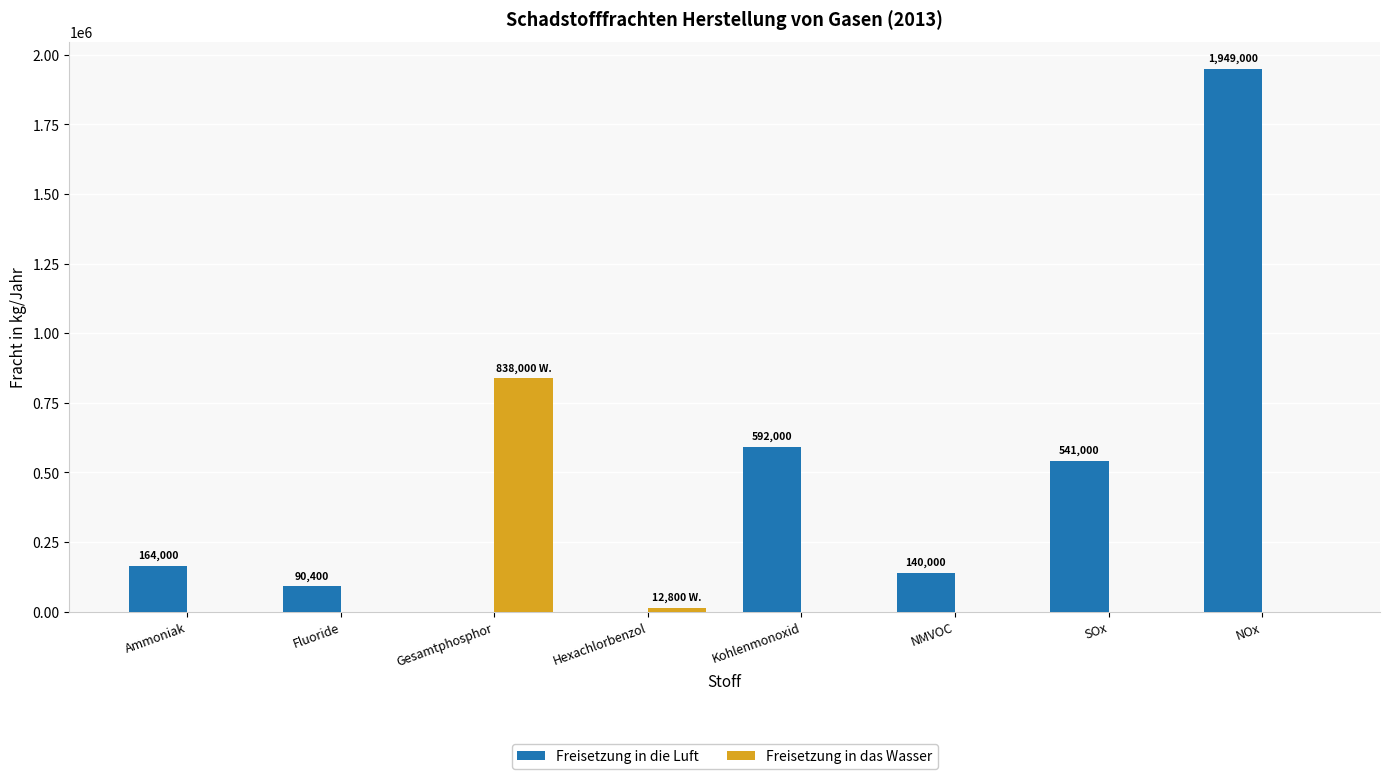

The Freisetzung in die Luft series shows 592000 at Kohlenmonoxid. True or false?

True